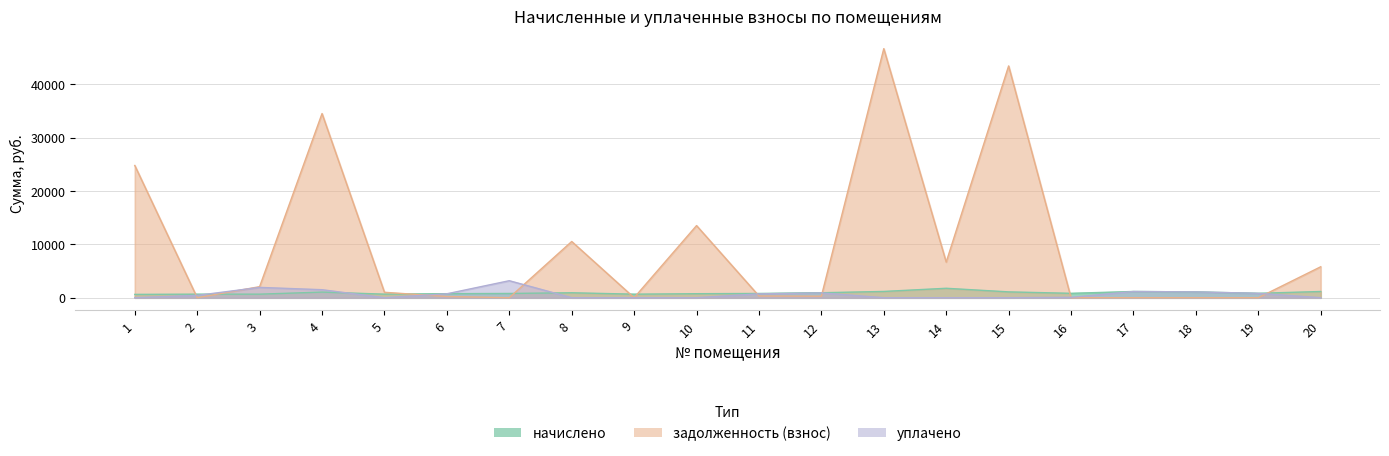

What is the difference between the maximum and minimum values in the начислено series?

1145.0